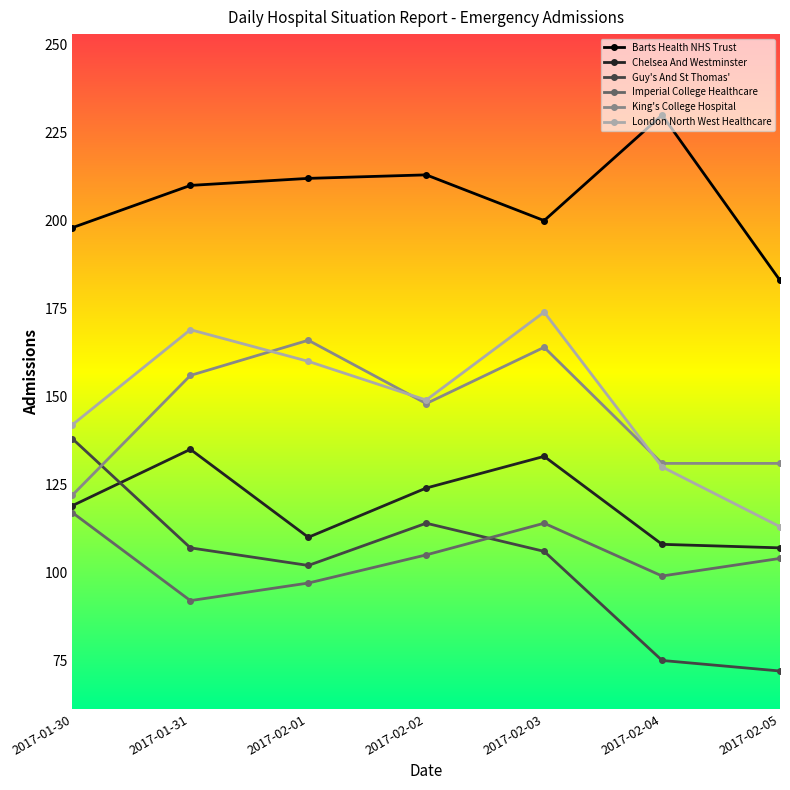

What is the lowest value of the Barts Health NHS Trust series?

183